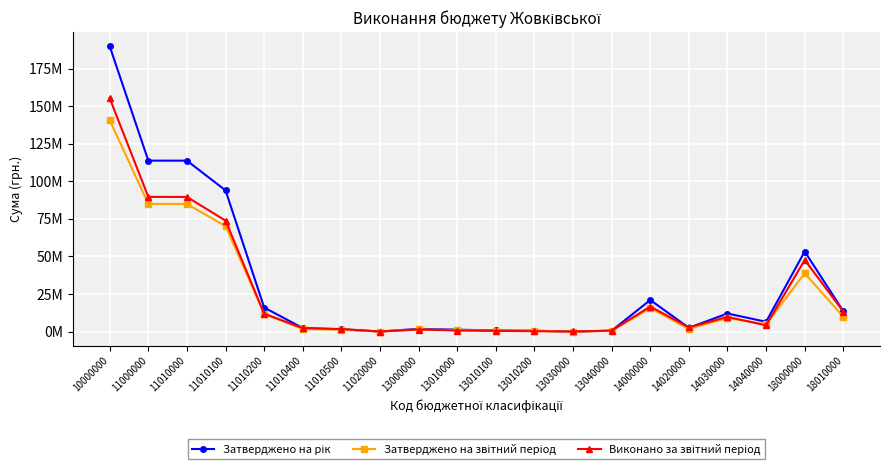

True or false: Виконано за звітний період has a value of 1990009.0 at 13000000.

False